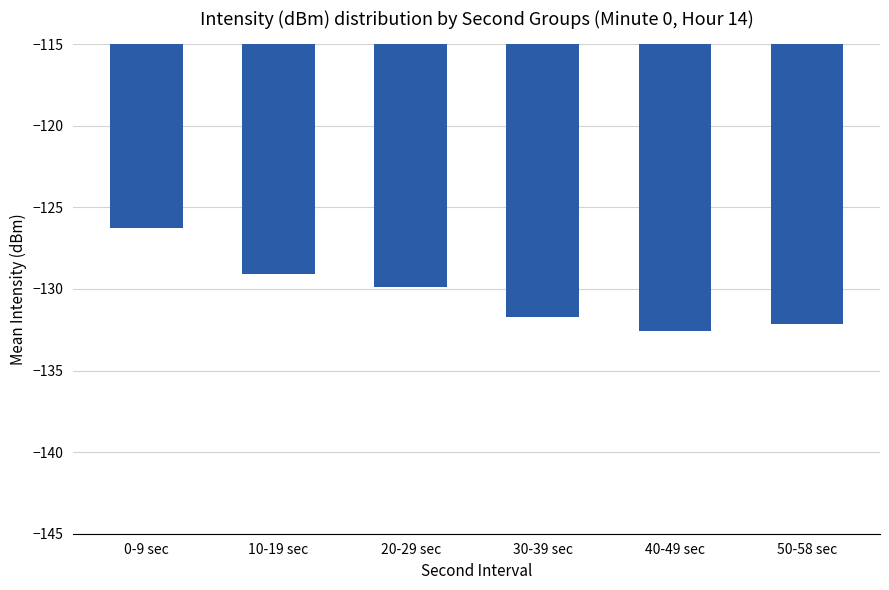

The value at 50-58 sec is -214.0. True or false?

False